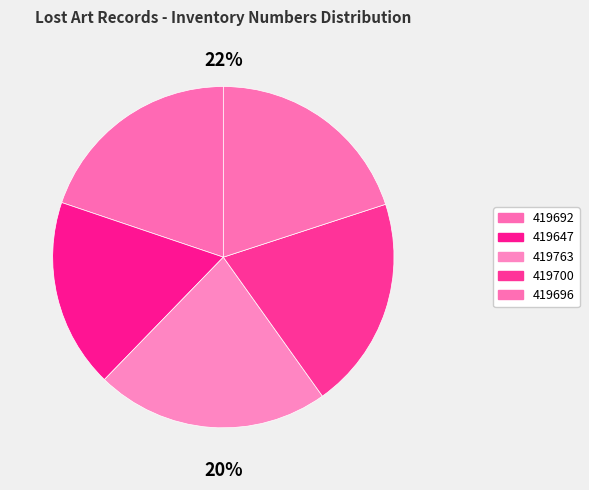

What is the smallest slice in the pie chart?

419647